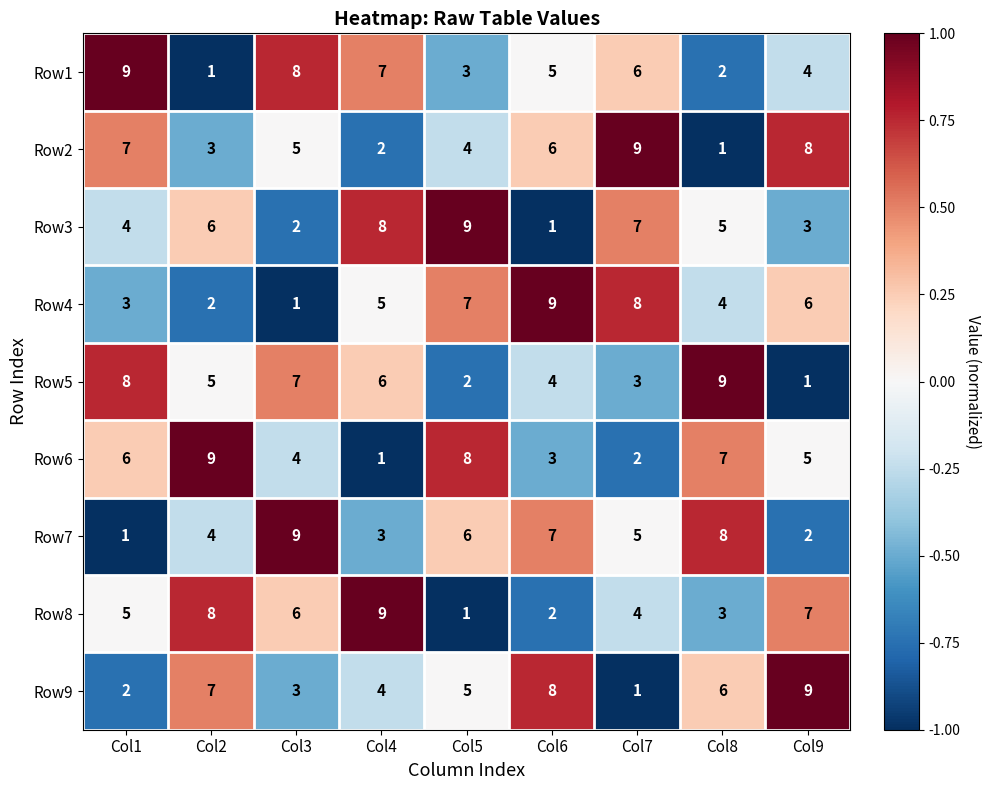

The Row6 series shows 4 at Col6. True or false?

False